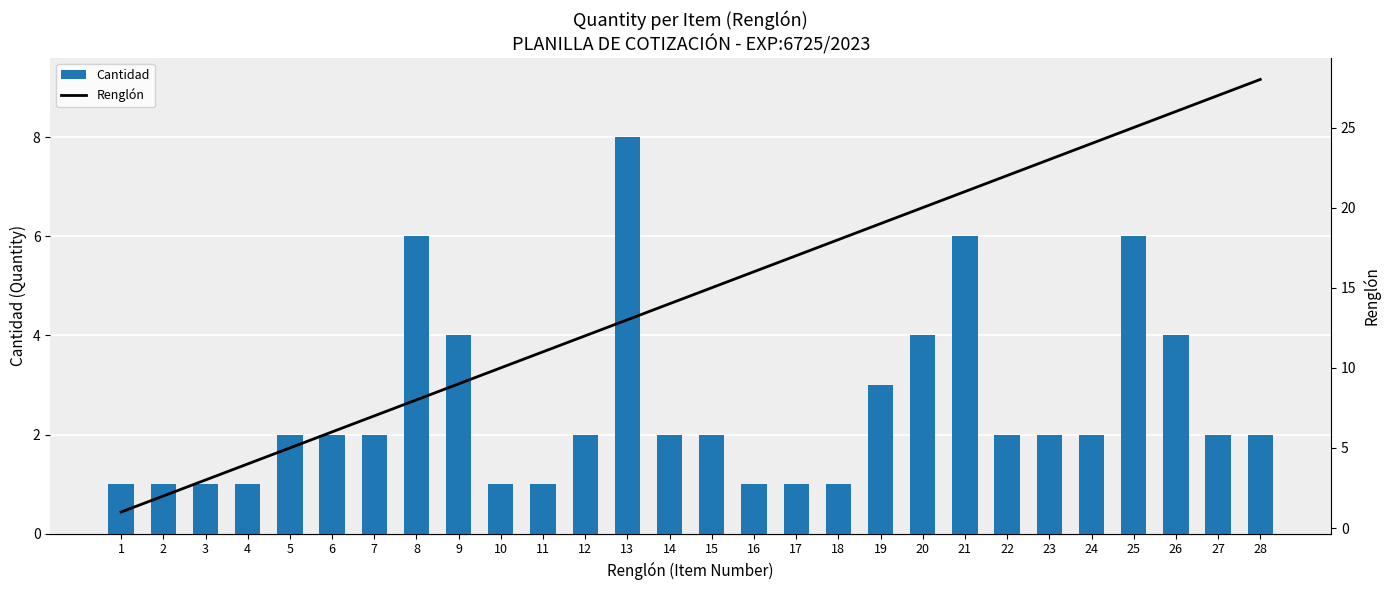

Where is Renglón nearest to the value 14?

14